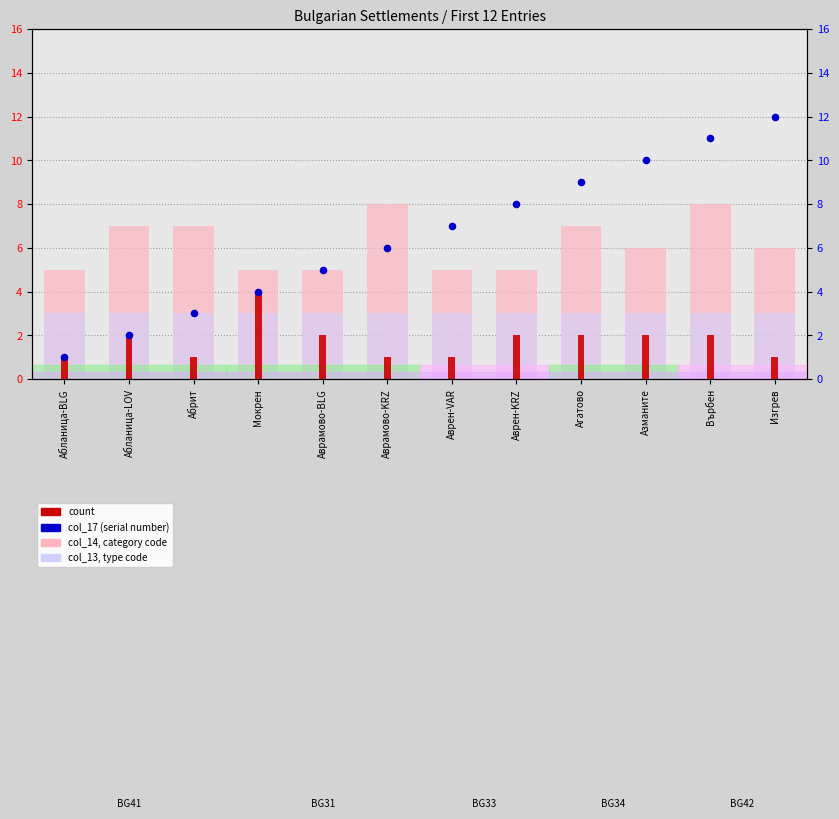

Is the value of col_14 (category code) at Върбен greater than the value of col_17 (serial number) at Аврамово-BLG?

Yes